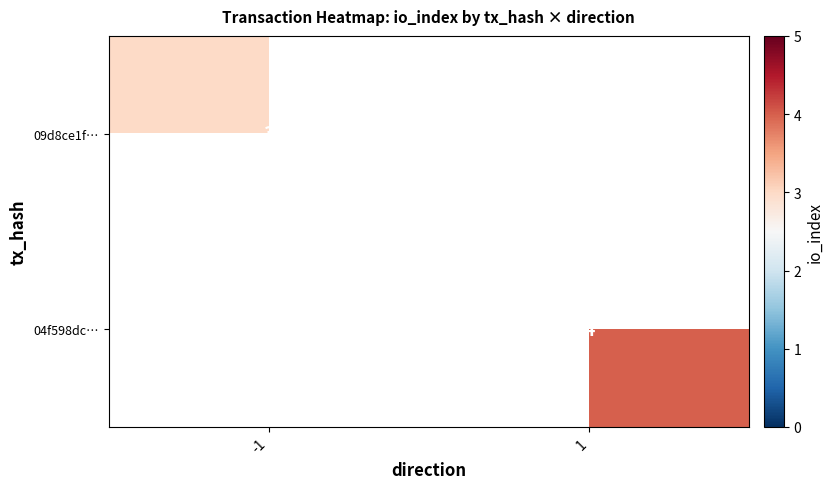

Which label corresponds to the largest value in the chart?

1